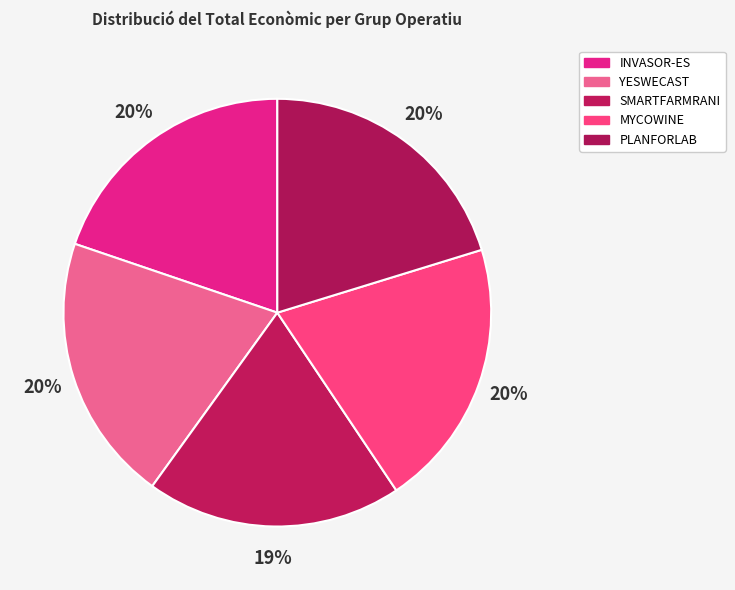

What is the change in value from INVASOR-ES to SMARTFARMRANI?

-13381.0